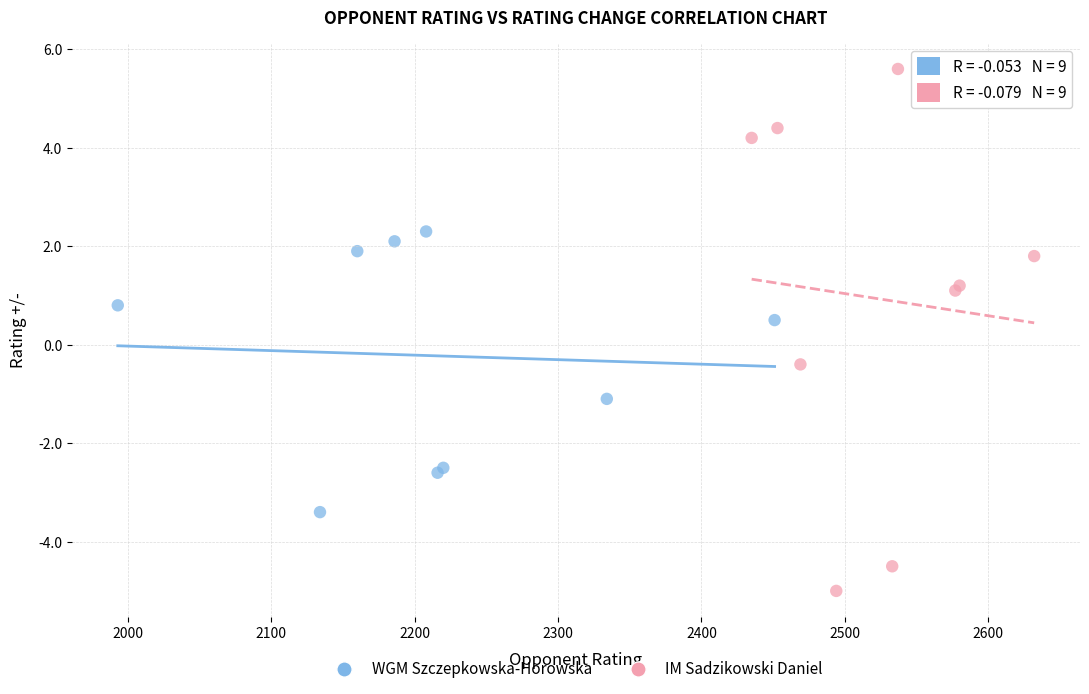

Which series has the largest Y range (max minus min)?

IM Sadzikowski Daniel